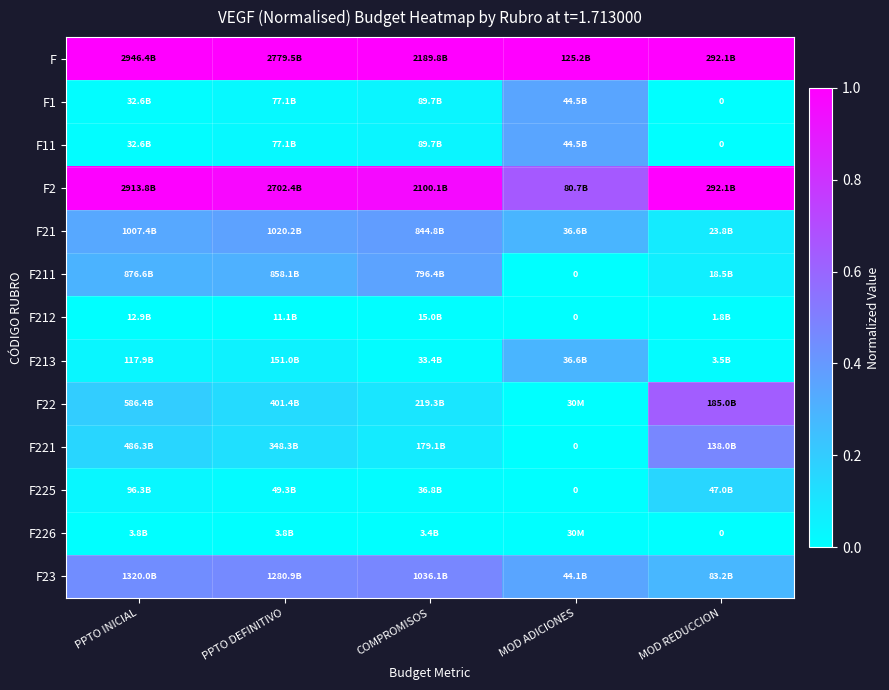

Which has a higher value, PPTO DEFINITIVO or COMPROMISOS?

PPTO DEFINITIVO